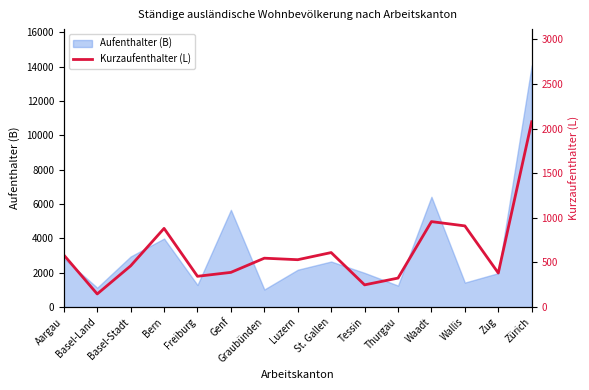

What is the sum of all values?

9400